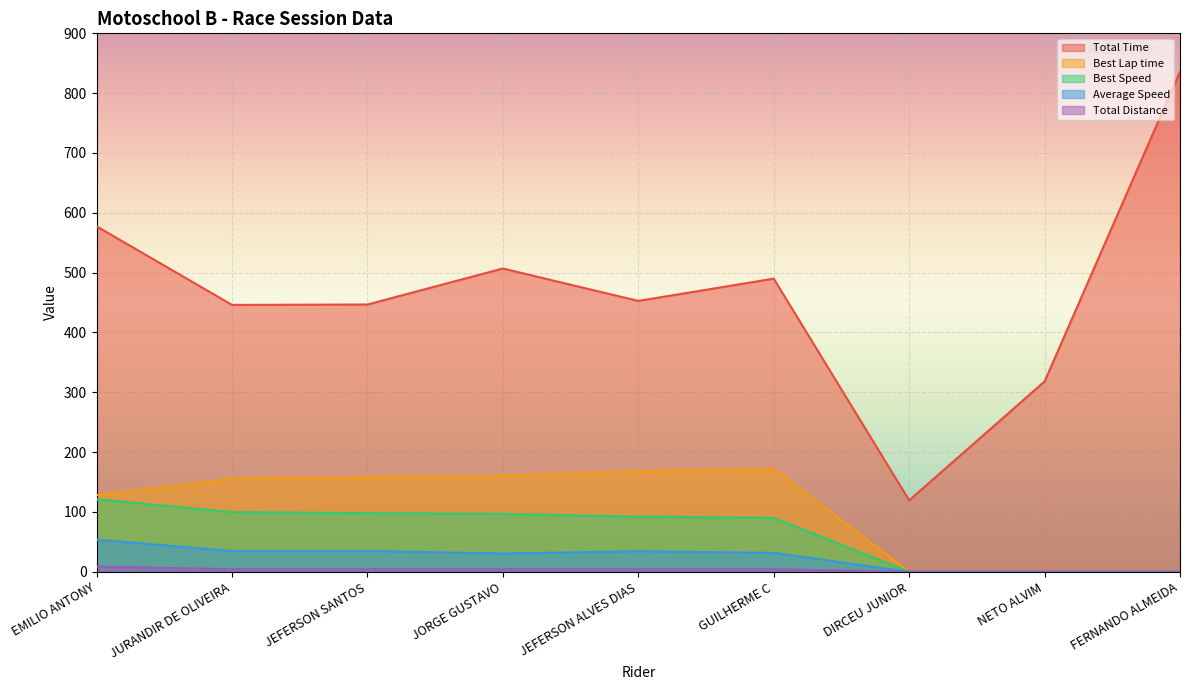

At which category does the chart reach its peak across all series?

FERNANDO ALMEIDA